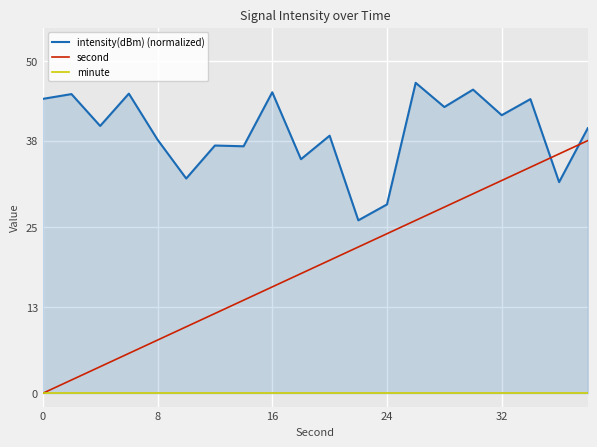

True or false: intensity(dBm) (normalized) and minute intersect in this chart.

False